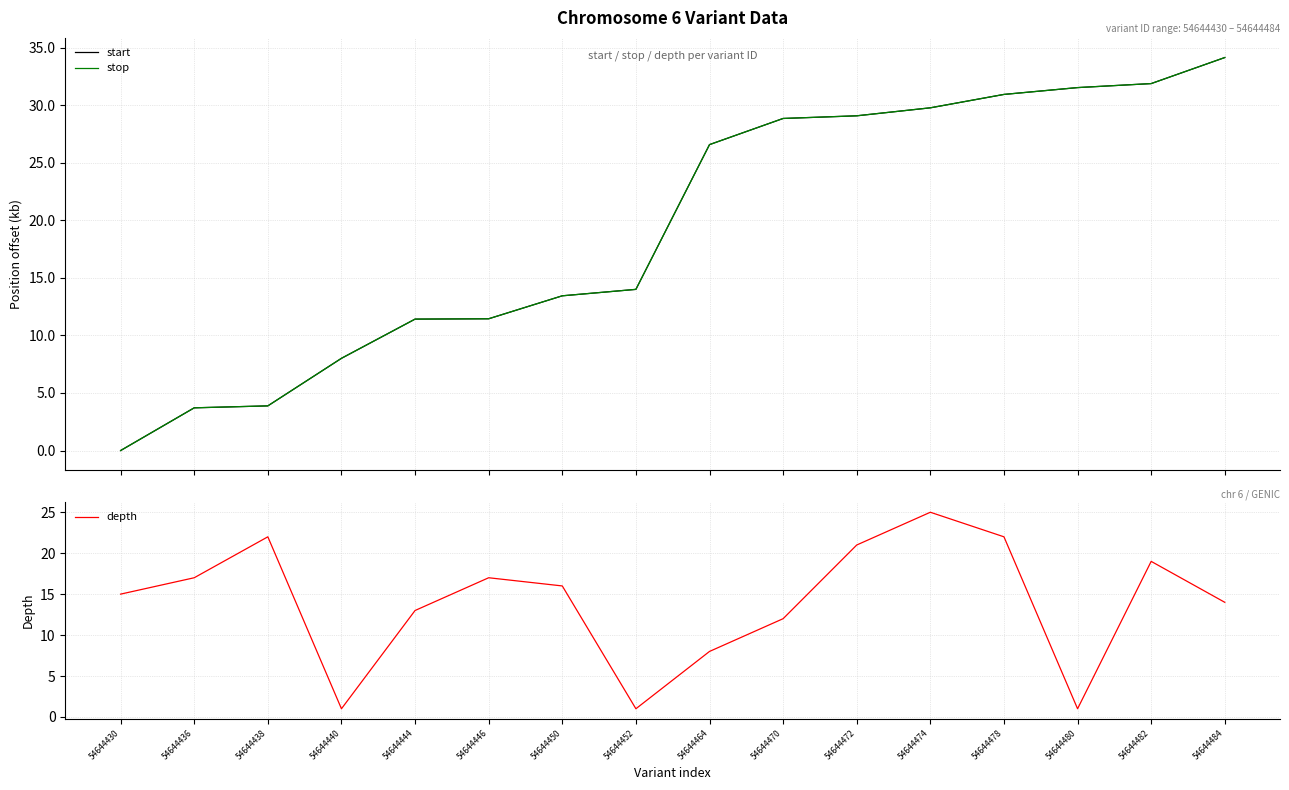

At which category is the sum across all series the highest?

54644474